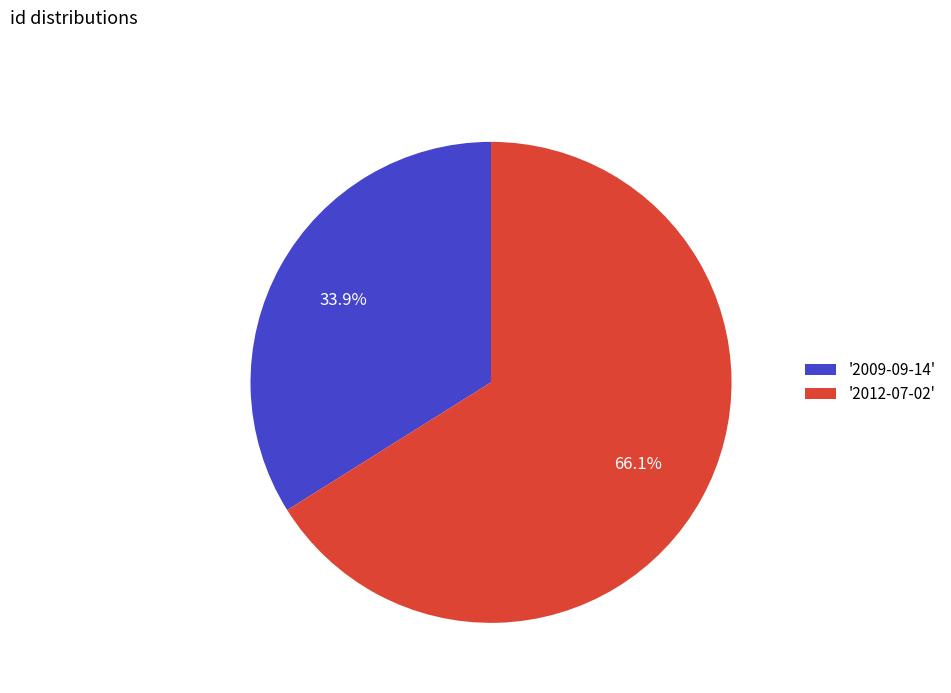

What is the total percentage of '2009-09-14' and '2012-07-02'?

100.0%